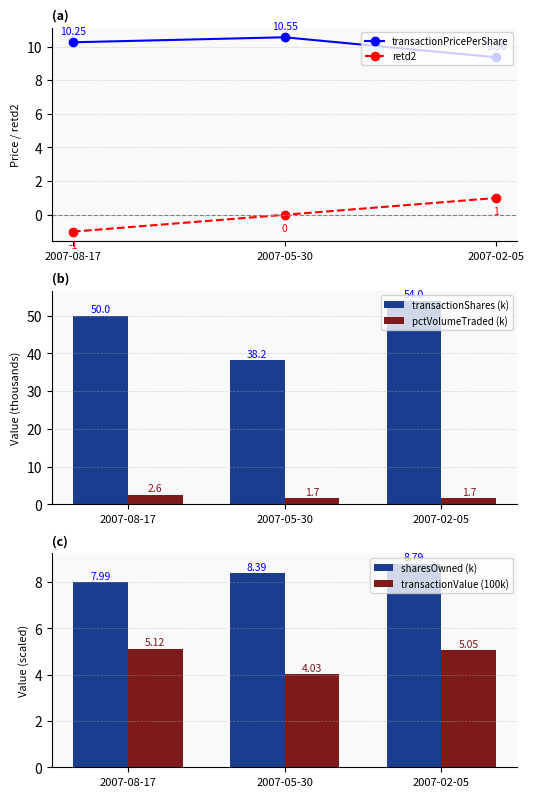

What are all the series names shown in the legend?

transactionPricePerShare, retd2, transactionShares (k), pctVolumeTraded (k), sharesOwned (k), transactionValue (100k)